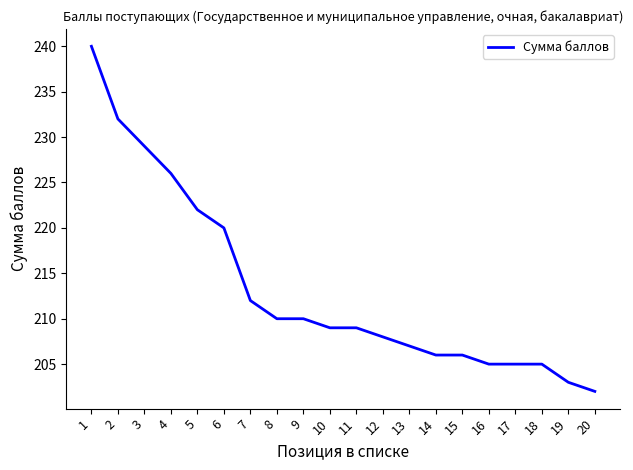

What is the approximate value at 1, to the nearest 5?

240